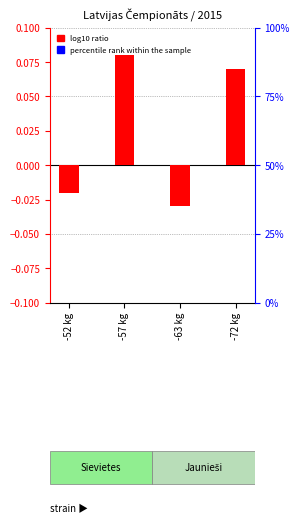

What is the spread (max minus min) of values at -72 kg?

0.1